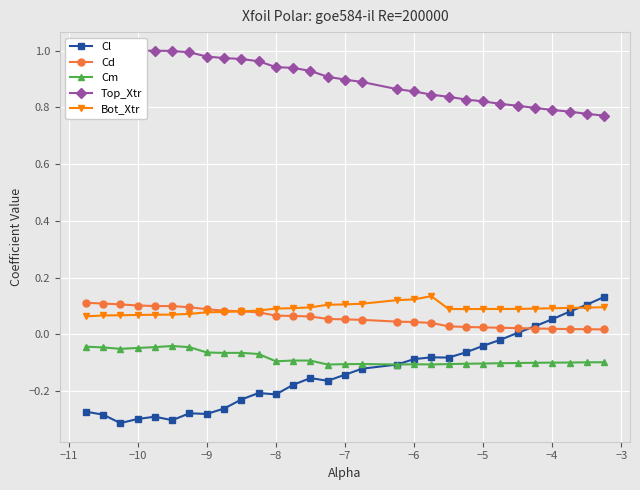

True or false: Bot_Xtr and Cm cross at least once.

False